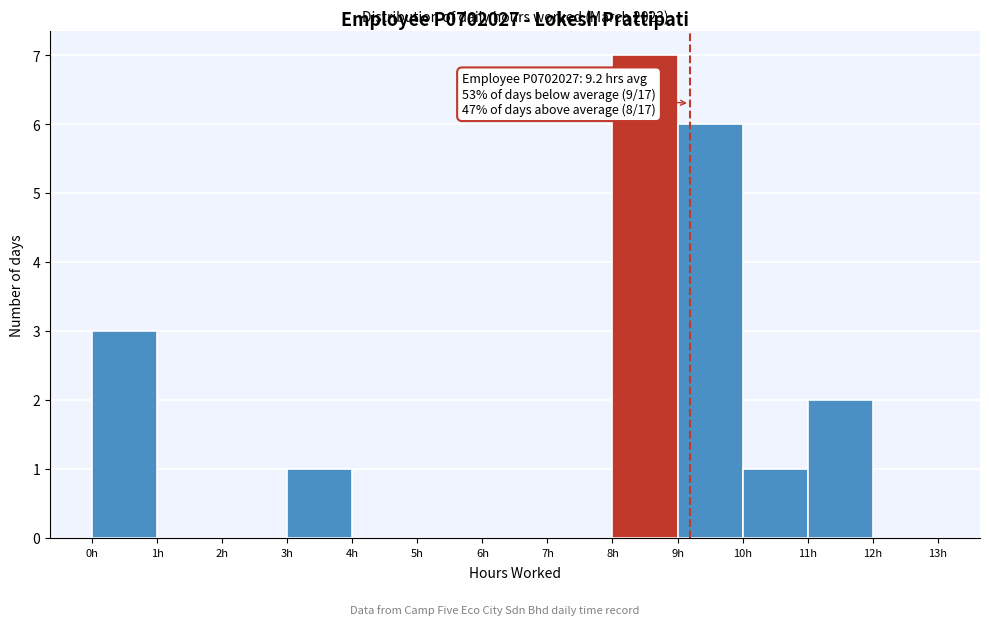

Which range on the x-axis has the tallest bar?

8 to 9